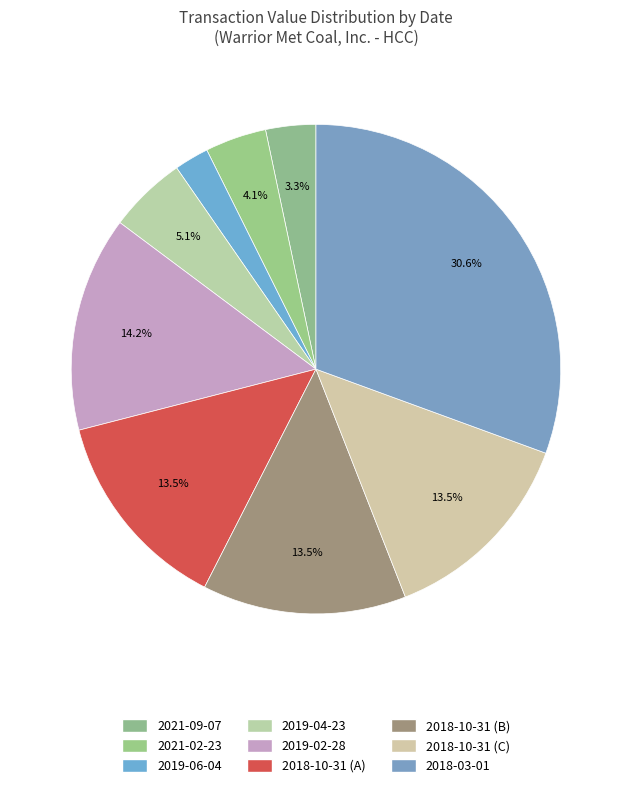

Which slice is the smallest?

2019-06-04